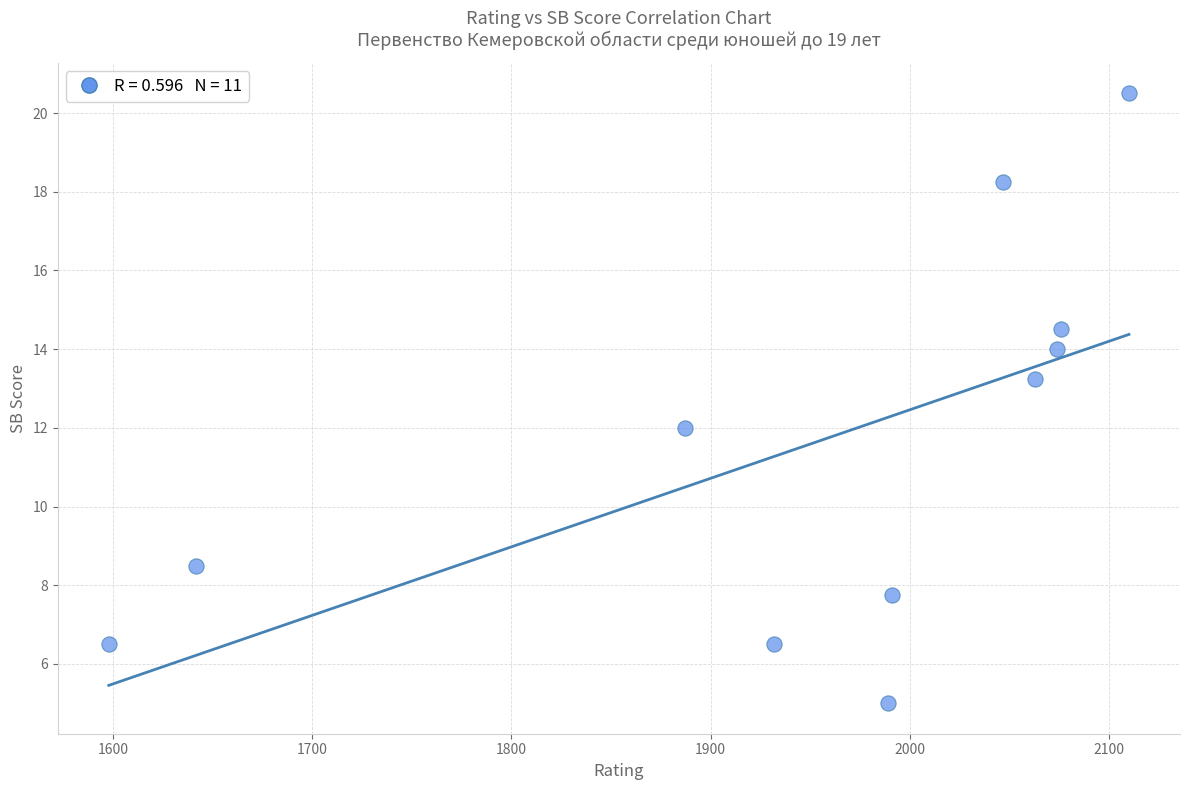

What is the range of X values (max minus min)?

512.0